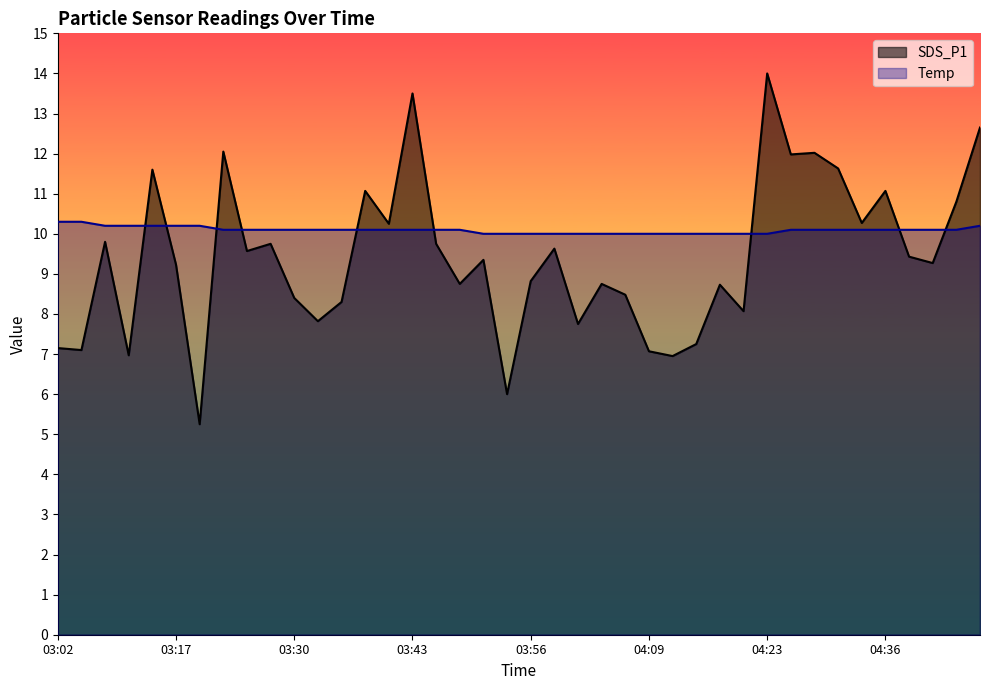

What are all the series names shown in the legend?

SDS_P1, Temp